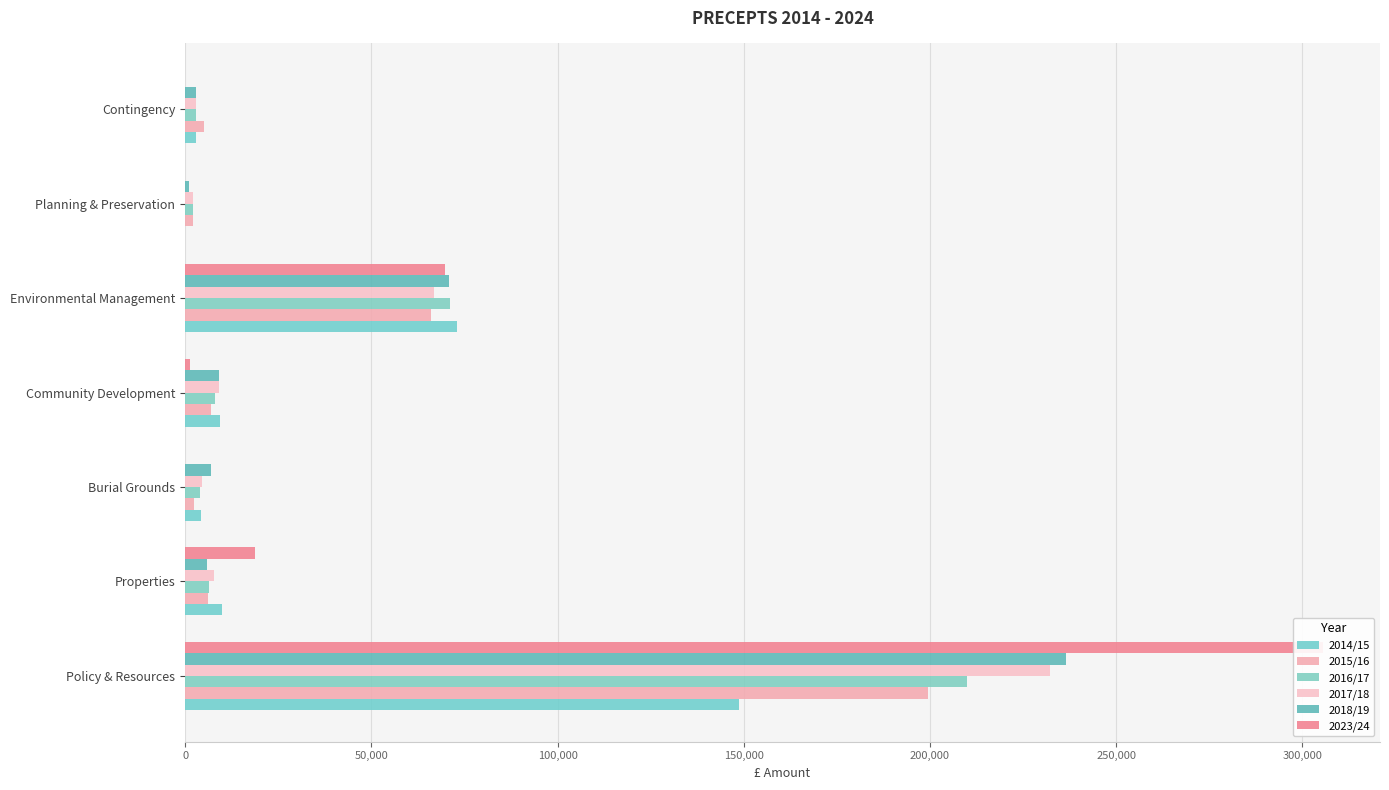

What are all the series names shown in the legend?

2014/15, 2015/16, 2016/17, 2017/18, 2018/19, 2023/24